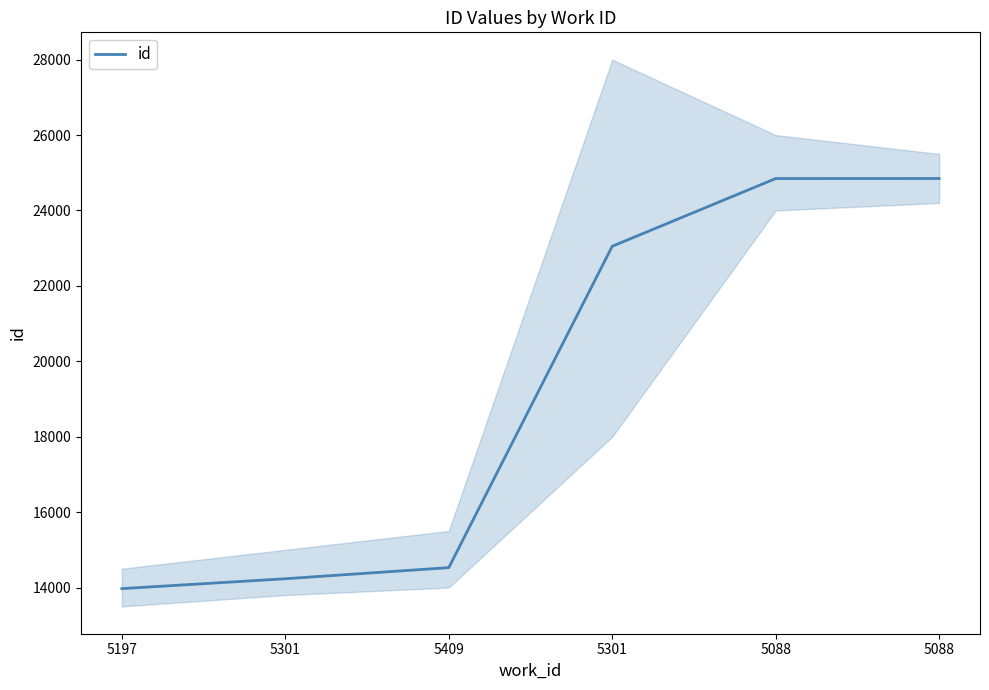

Reading left to right, extract all data points from this chart.

5197=13971	5301=14233	5409=14528	5301=23051	5088=24847	5088=24848